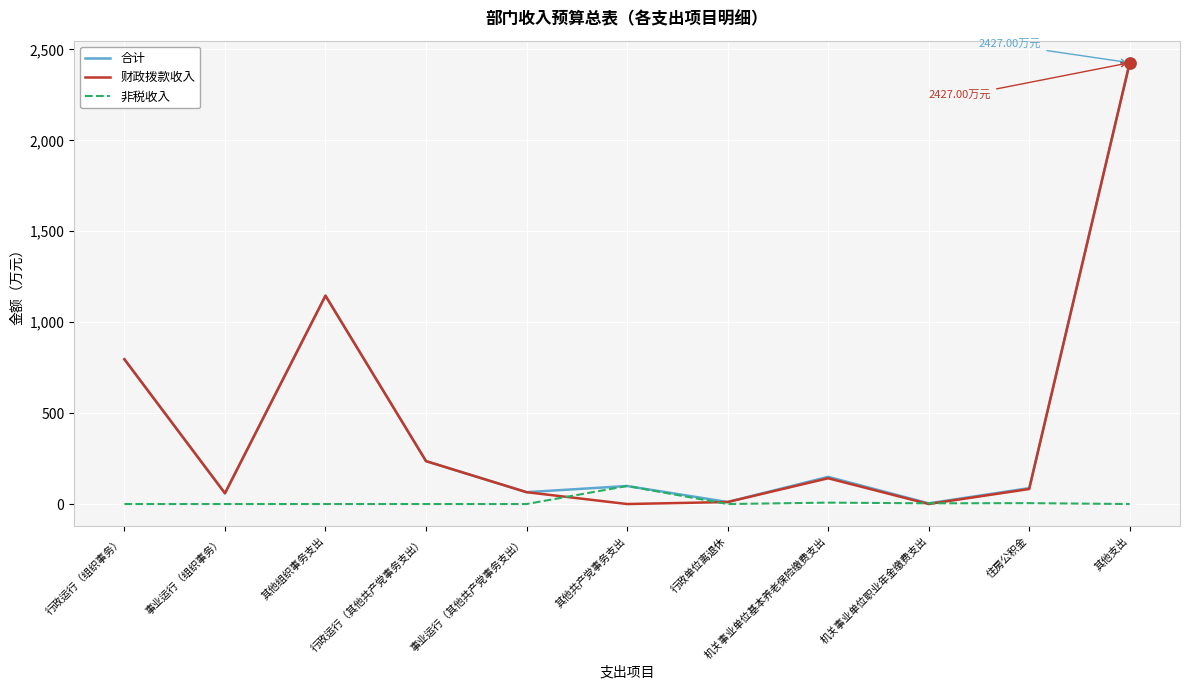

What is the maximum value shown in the chart?

2427.0